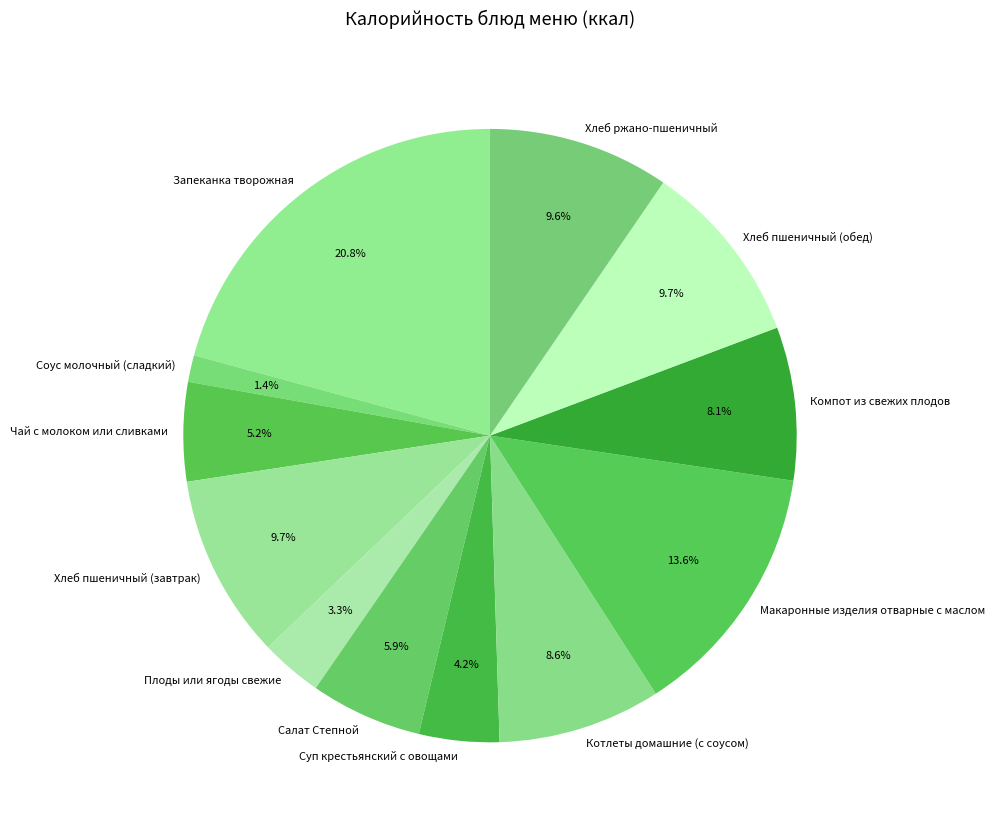

To the nearest percent, what is the average slice percentage?

8%